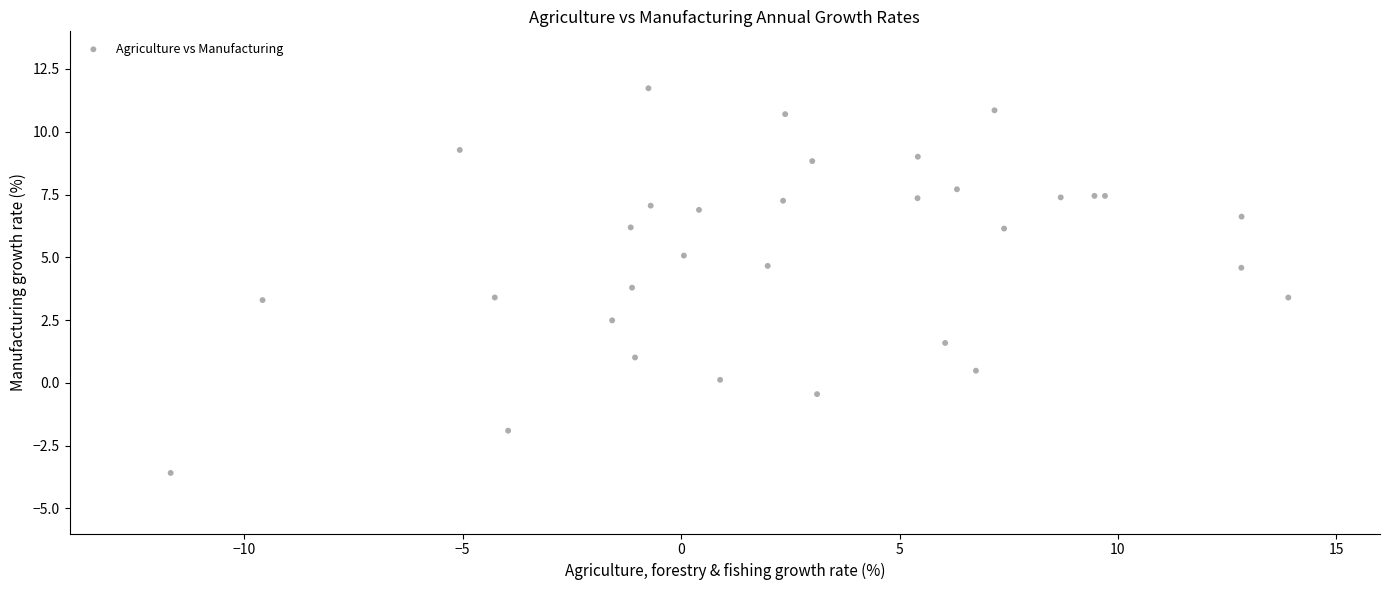

What Y value in the scatter plot is closest to 4?

3.8